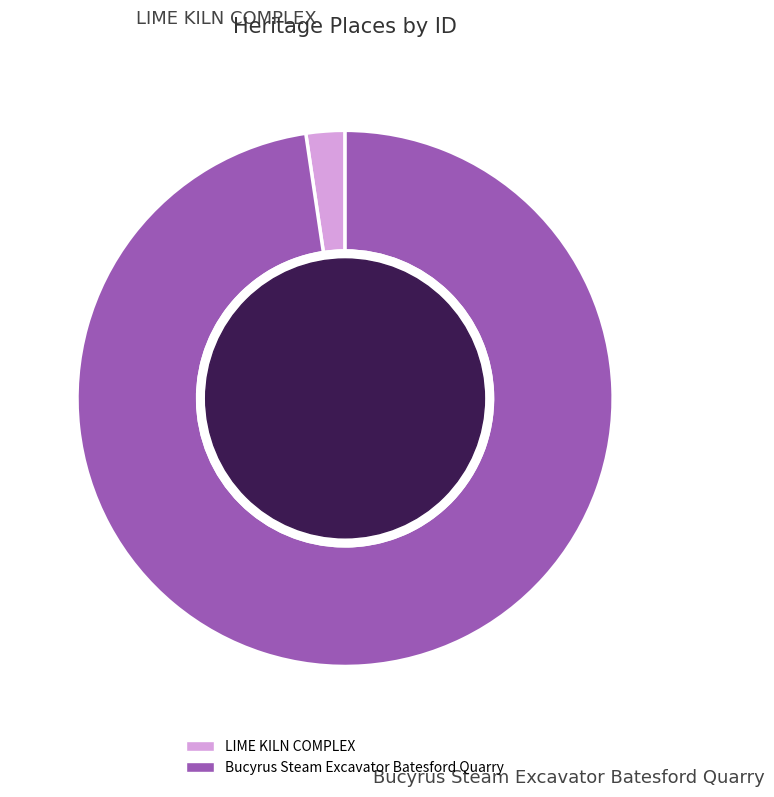

Combined, do LIME KILN COMPLEX and Bucyrus Steam Excavator Batesford Quarry account for over 50%?

Yes